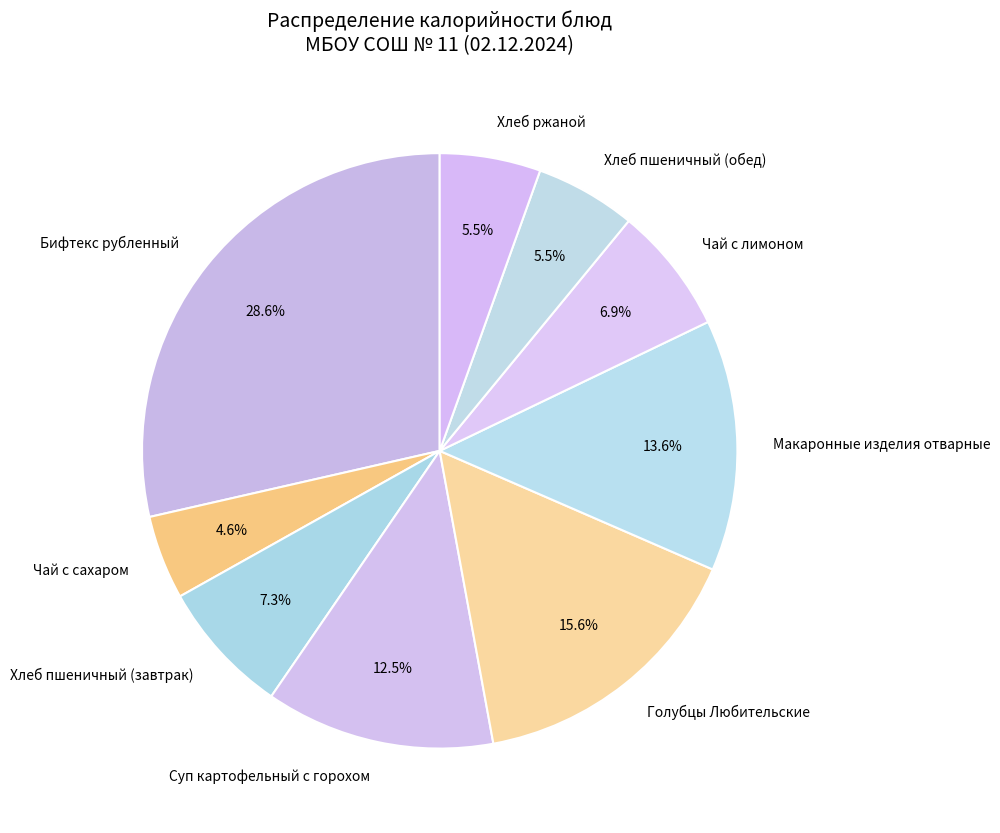

Is it true that Голубцы Любительские is 5% of the pie?

False